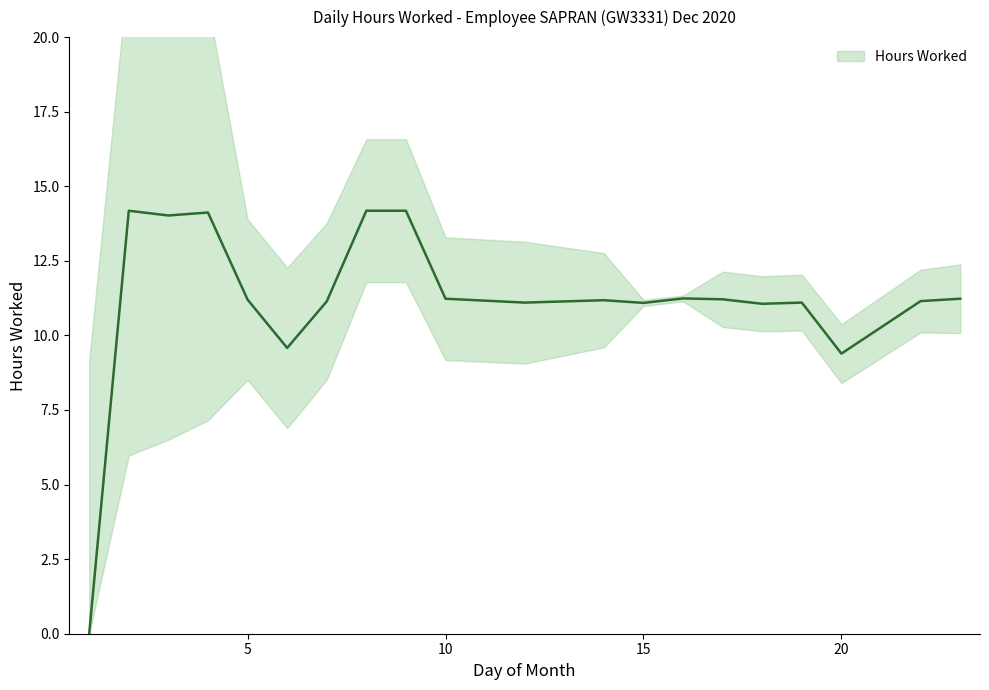

Rank the categories by value from highest to lowest.

2, 8, 9, 4, 3, 16, 10, 23, 17, 5, 14, 22, 7, 12, 19, 15, 18, 6, 20, 1